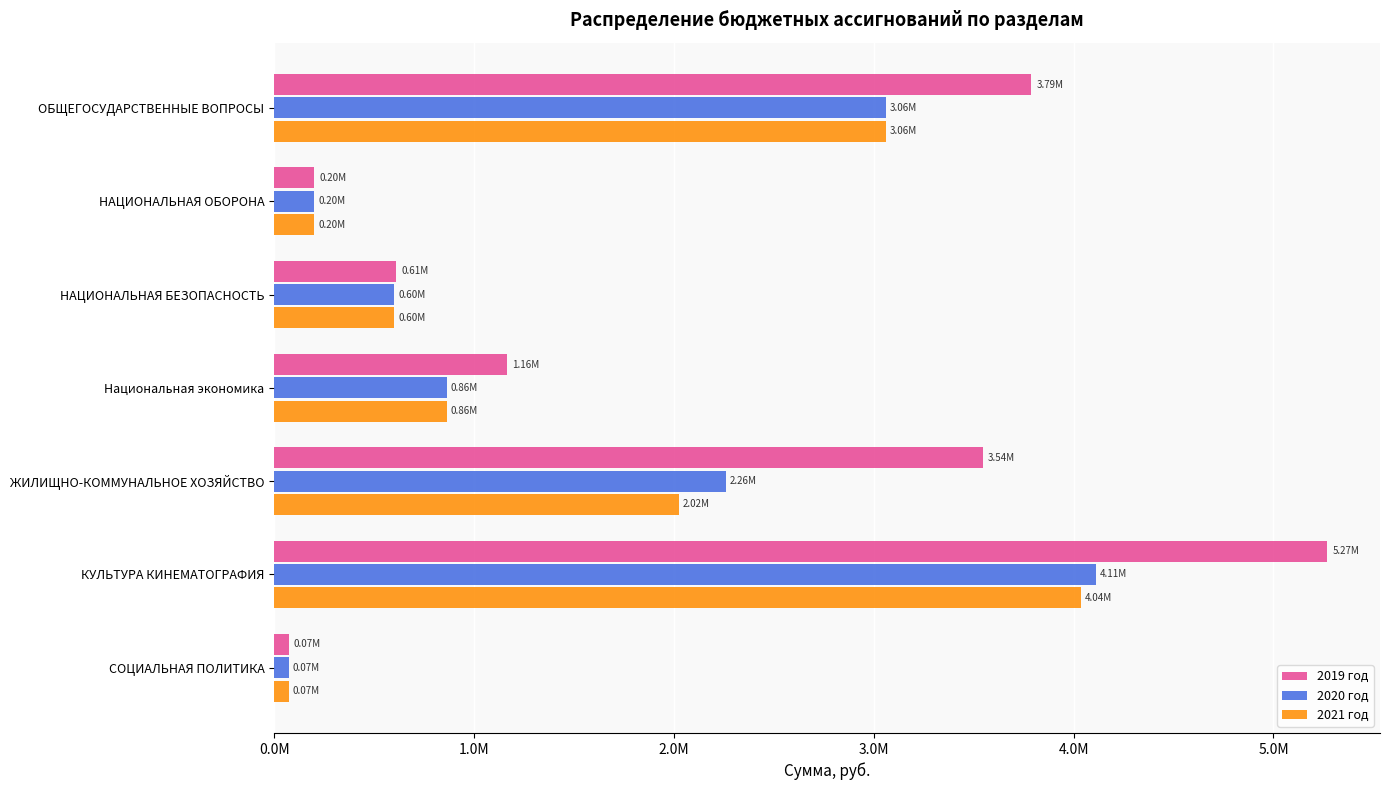

What is the label of the 5th bar from the right?

НАЦИОНАЛЬНАЯ БЕЗОПАСНОСТЬ